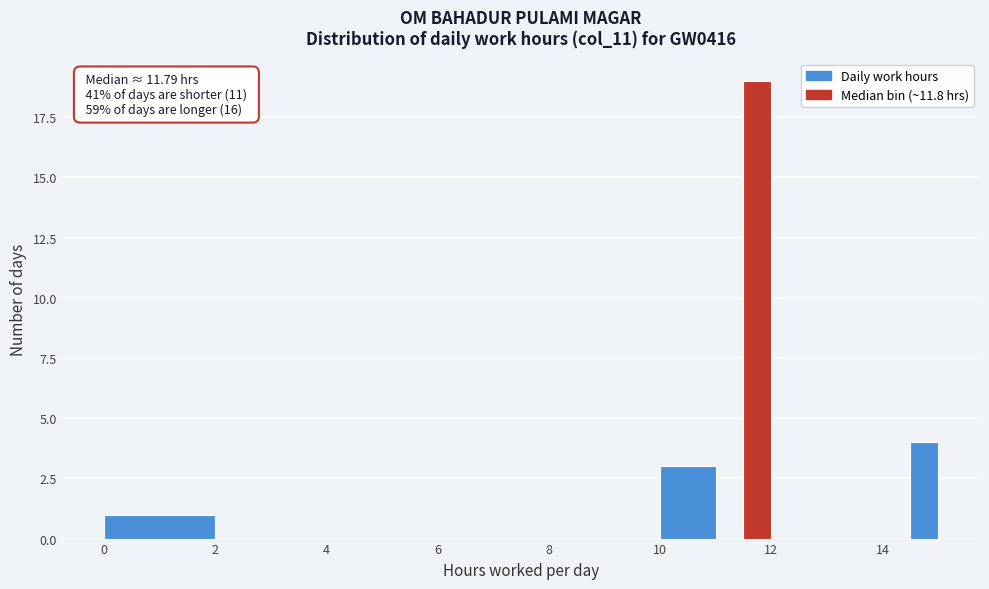

Read against the x-axis, roughly where is the centre of the tallest bar?

11.8